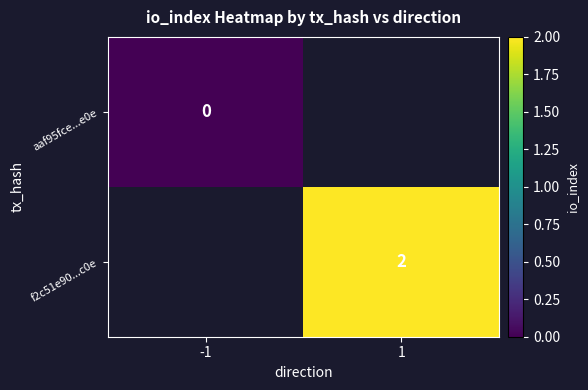

True or false: f2c51e90...c0e has a value of 2 at 1.

True